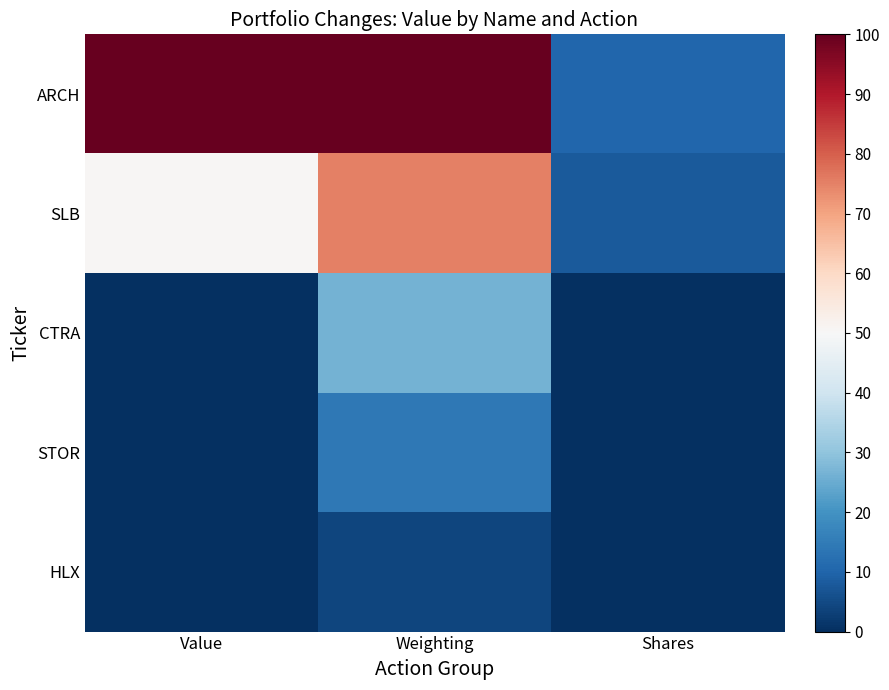

What is the difference between the highest and lowest values at Value?

100.0